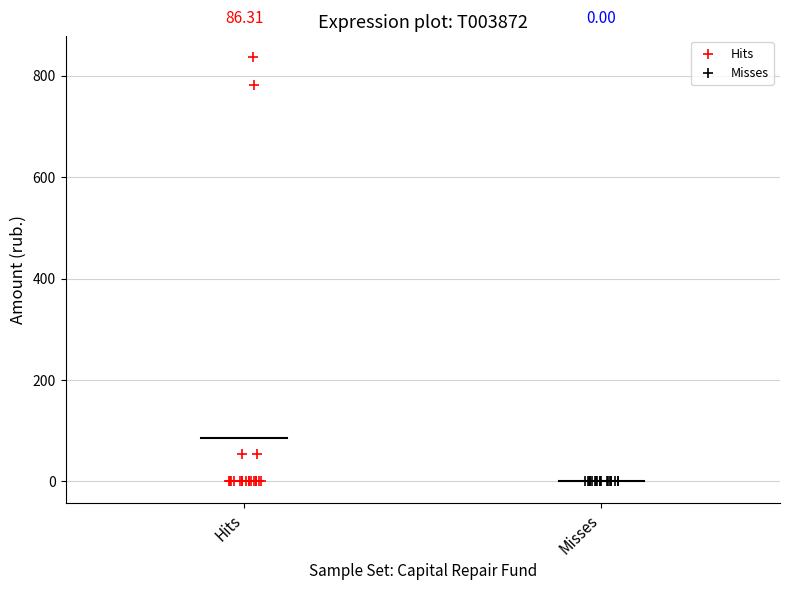

Which series reaches the maximum Y coordinate?

Hits